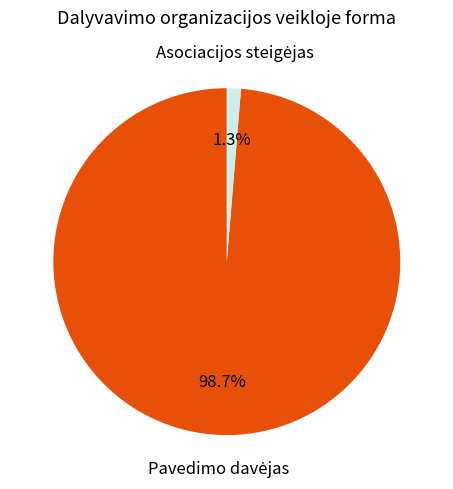

How many segments does this pie chart have?

2